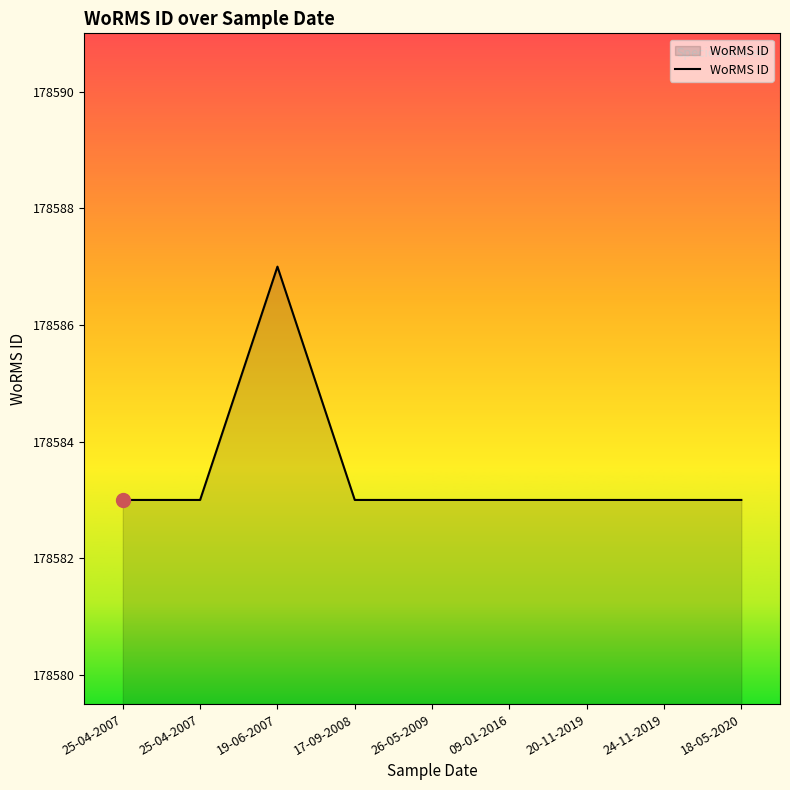

Is this an area chart (filled region under the line)?

Yes